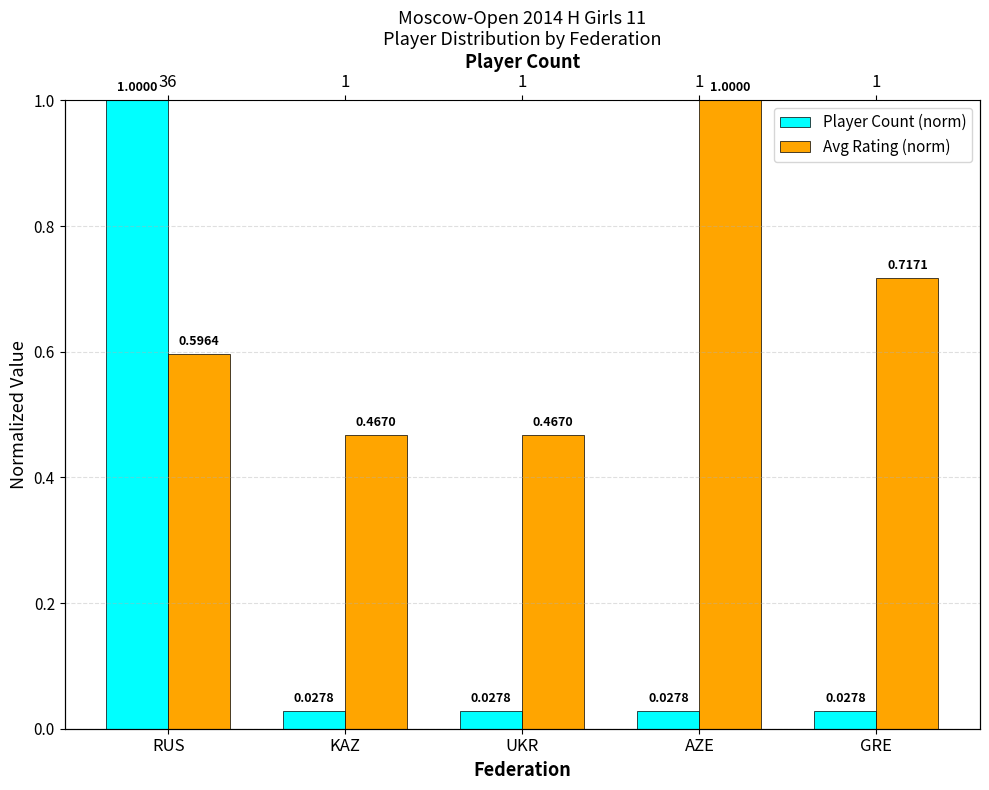

Between AZE and UKR, which is larger?

AZE